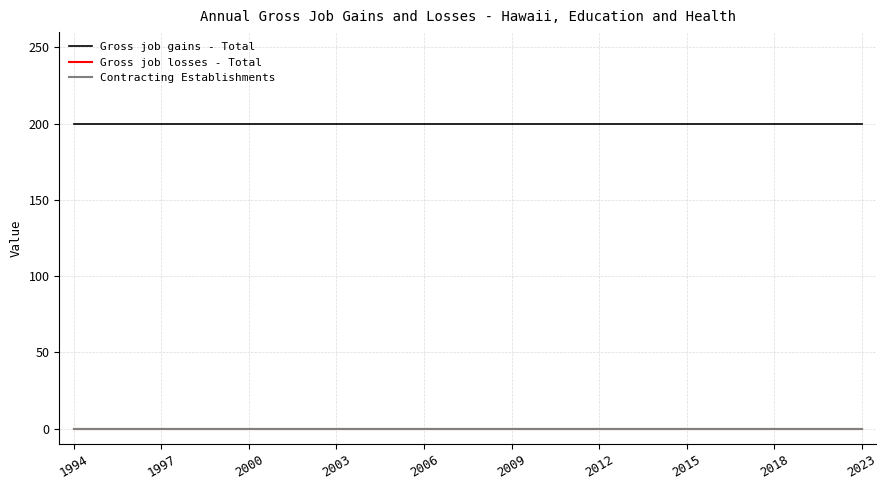

Does the chart have visible grid lines?

Yes